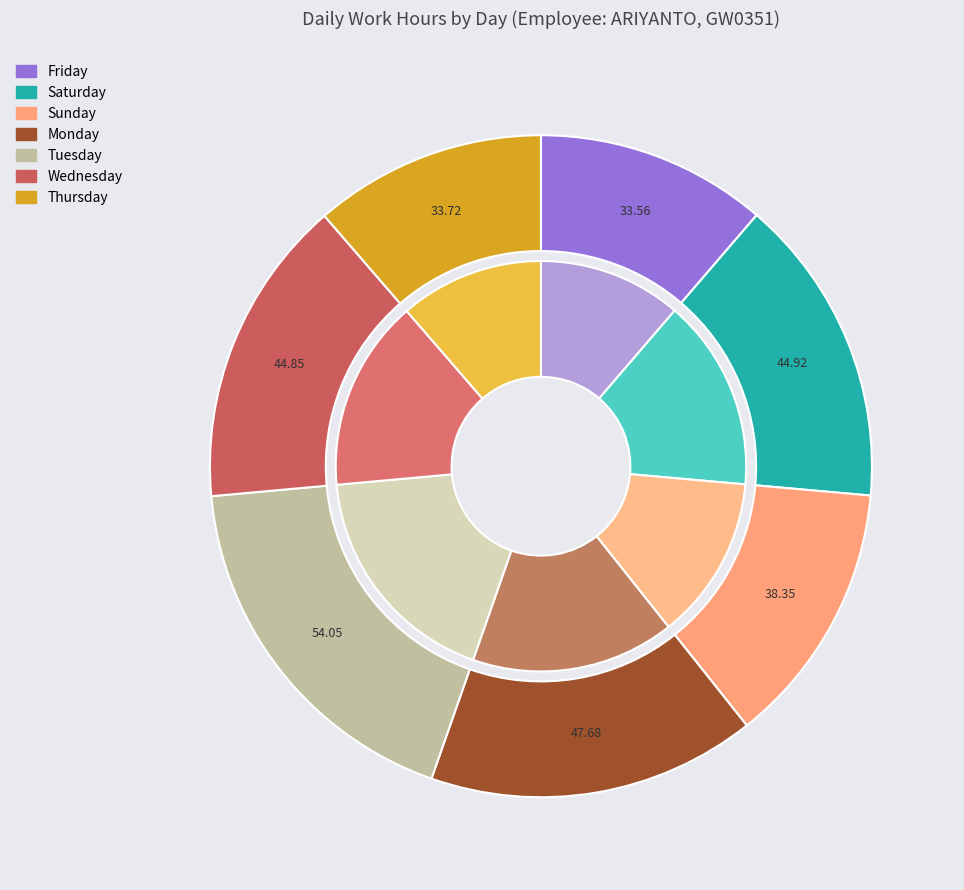

Approximately how many times larger is the value at 13-Mon compared to 11-Sat?

1.0